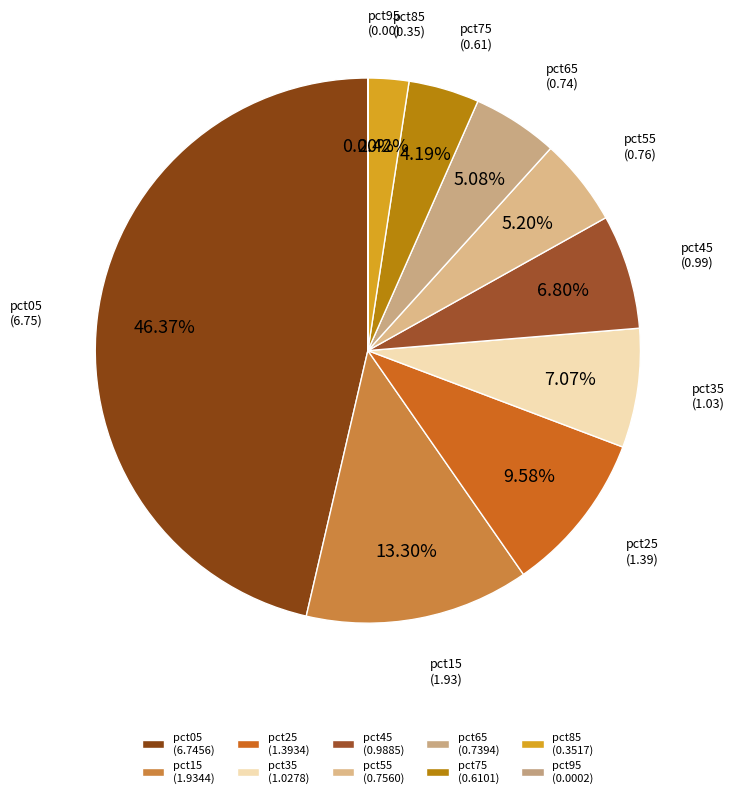

Is there a majority slice in this chart?

No